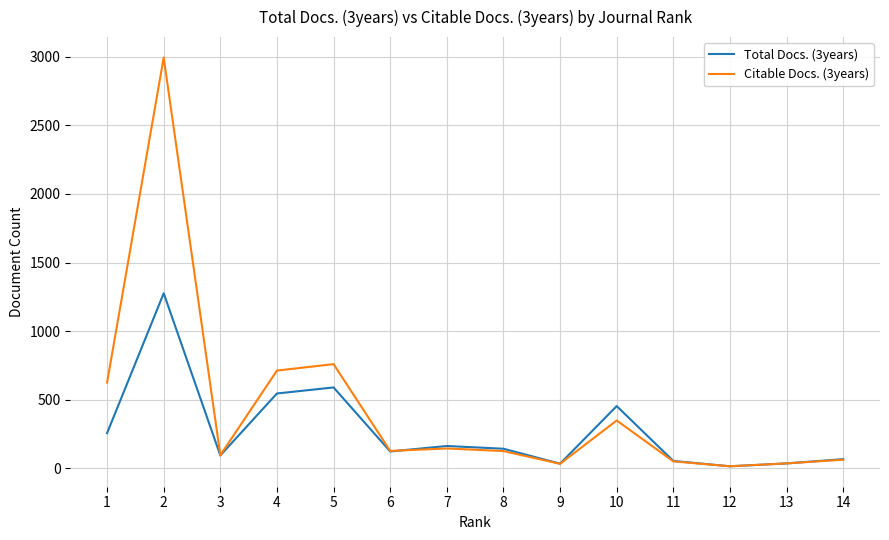

Rank the series by their maximum value, from lowest to highest.

Total Docs. (3years), Citable Docs. (3years)